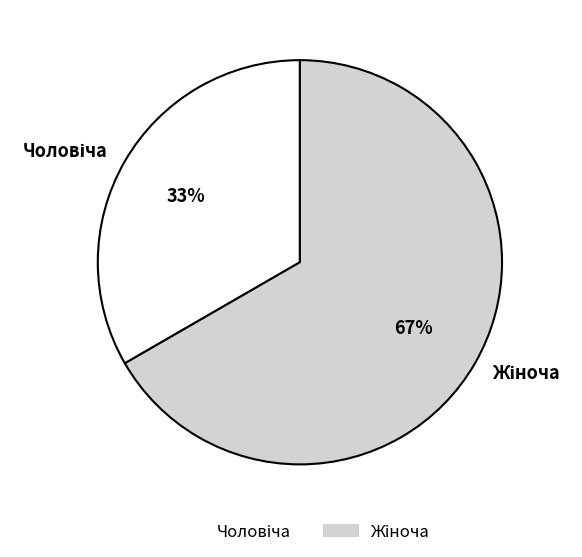

Is there any slice that represents more than half of the pie?

Yes